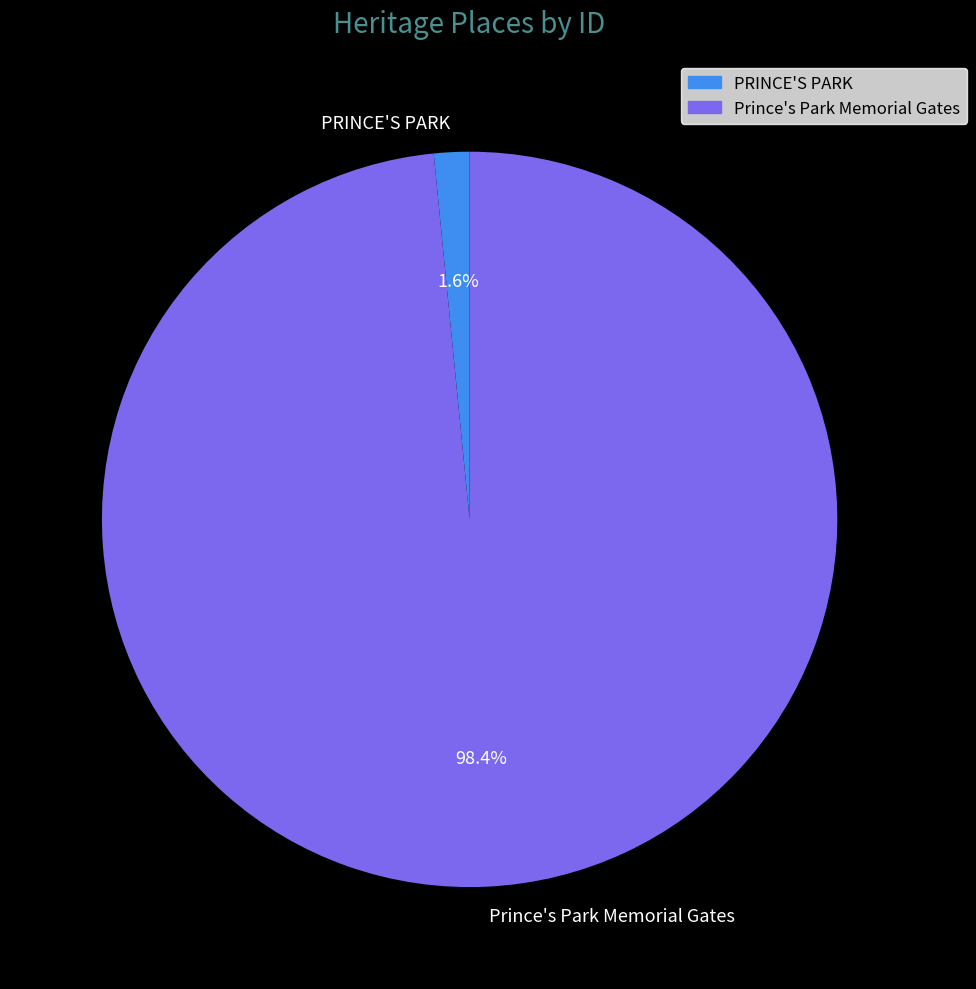

Count the number of slices in the pie.

2